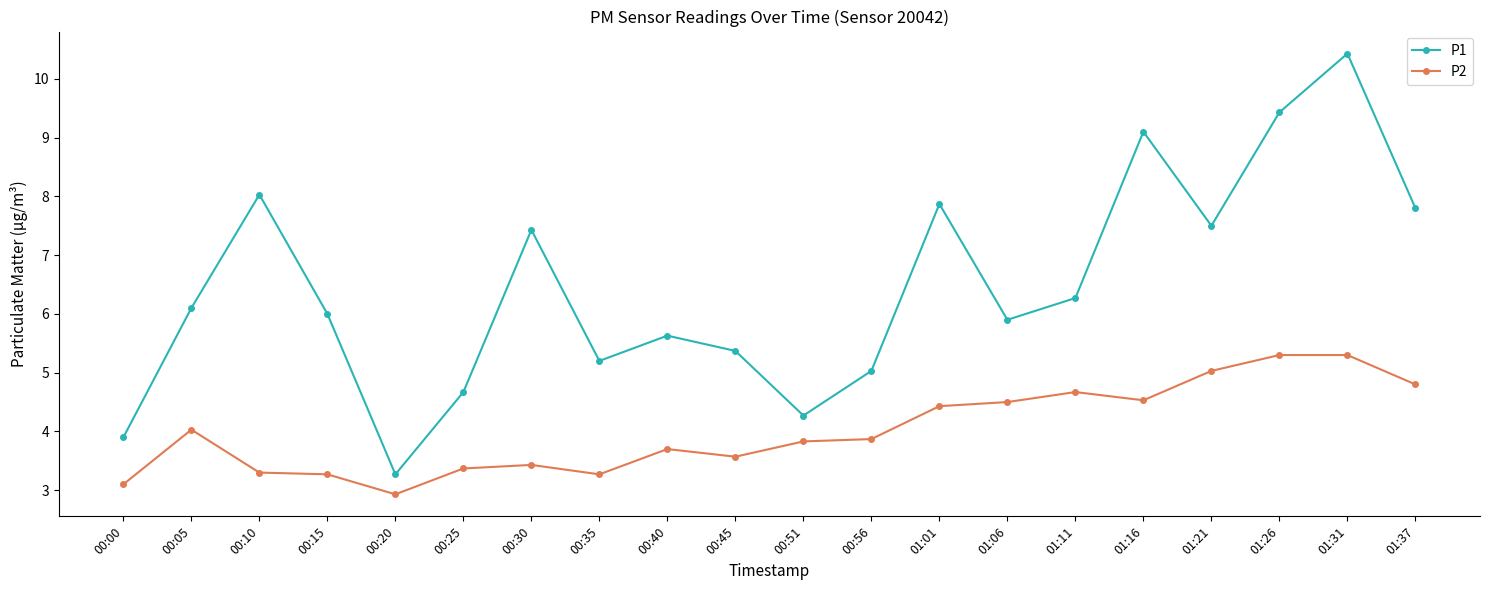

Rank the series at 01:26 from highest to lowest value.

P1, P2